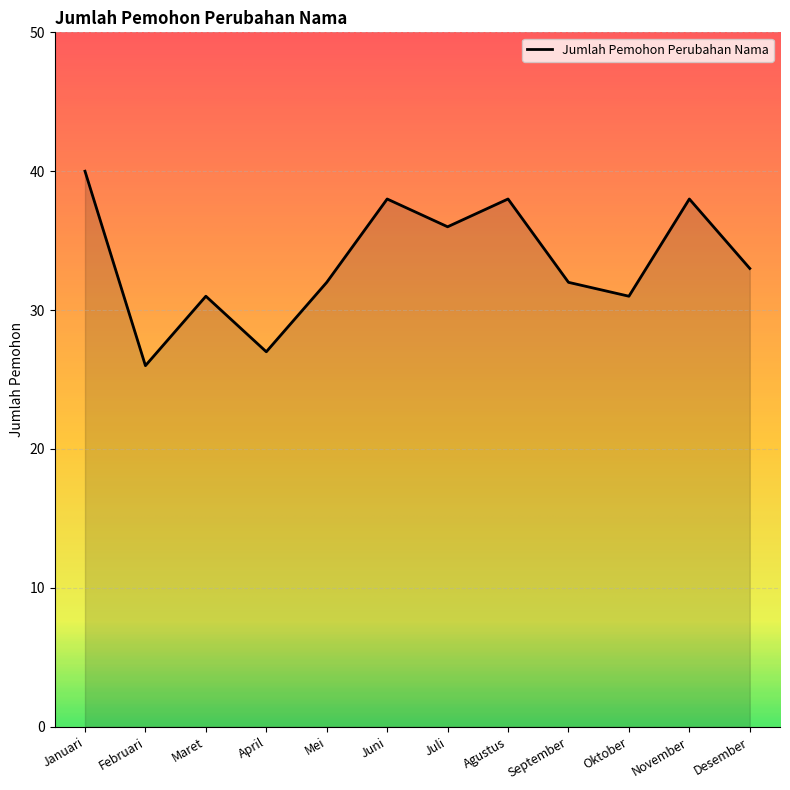

Reading left to right, transcribe all the data shown in this chart.

40	26	31	27	32	38	36	38	32	31	38	33